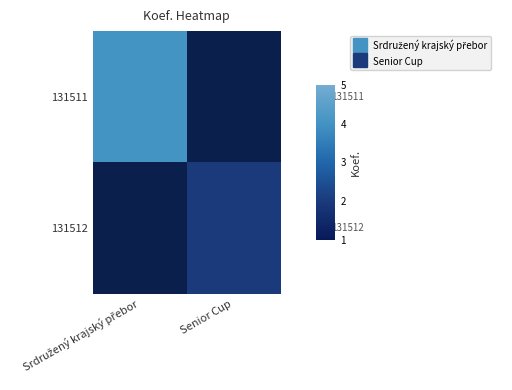

Which has a higher value, Srdružený krajský přebor or Senior Cup?

Senior Cup